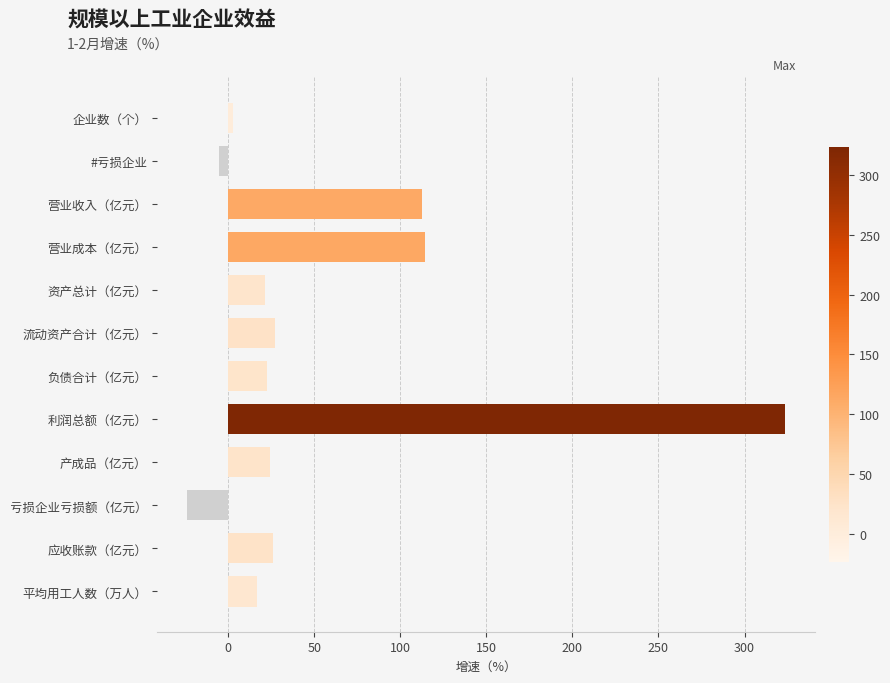

How many values are above zero?

10